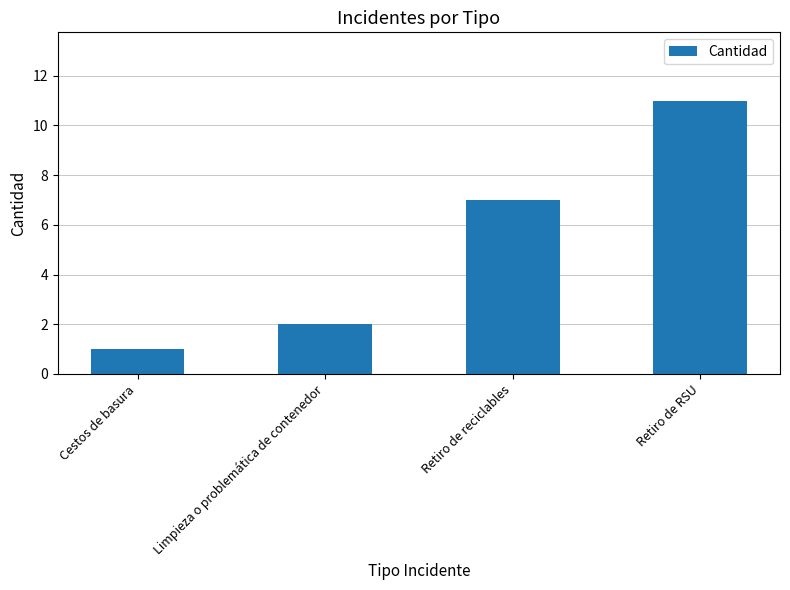

What is the difference between the maximum and minimum values?

10